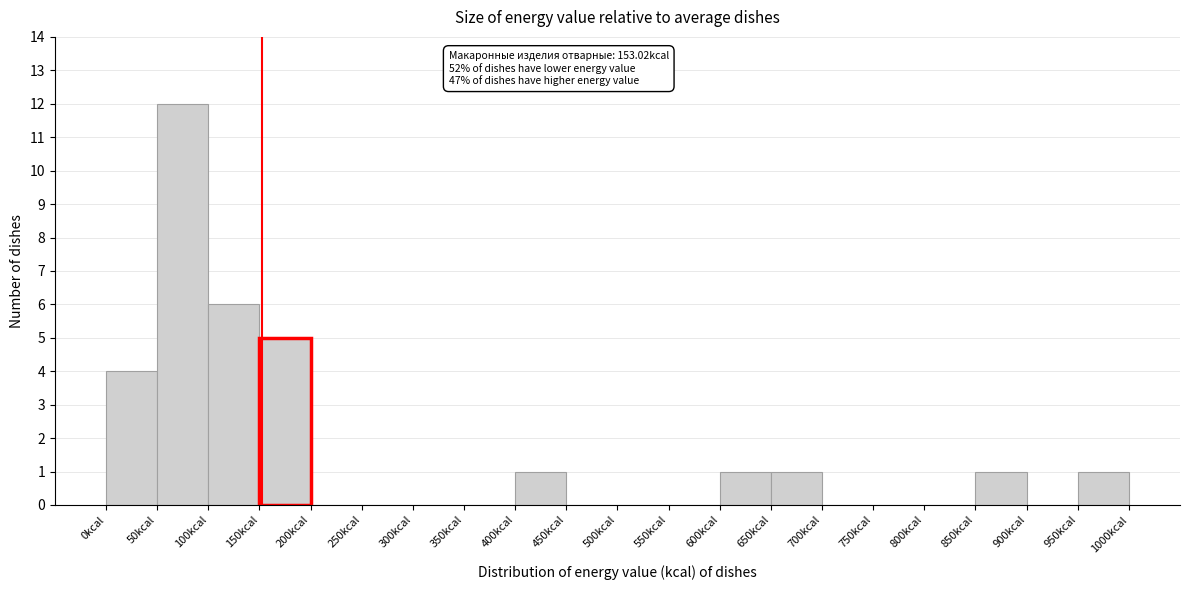

Over which range of the x-axis is the bar tallest?

50 to 100